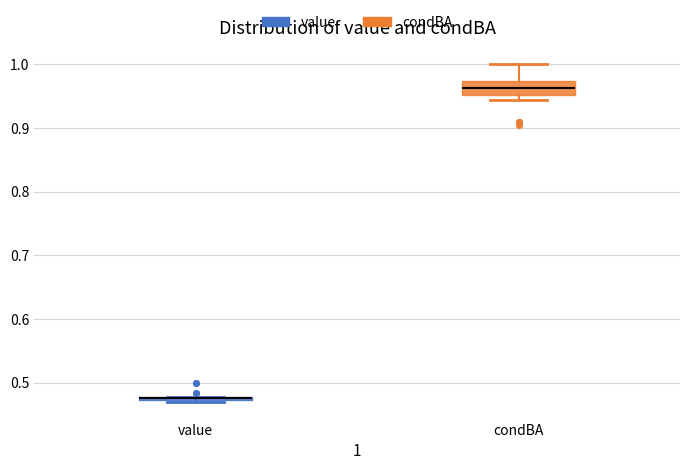

Comparing the boxes themselves (not the whiskers), which one is the tallest?

condBA